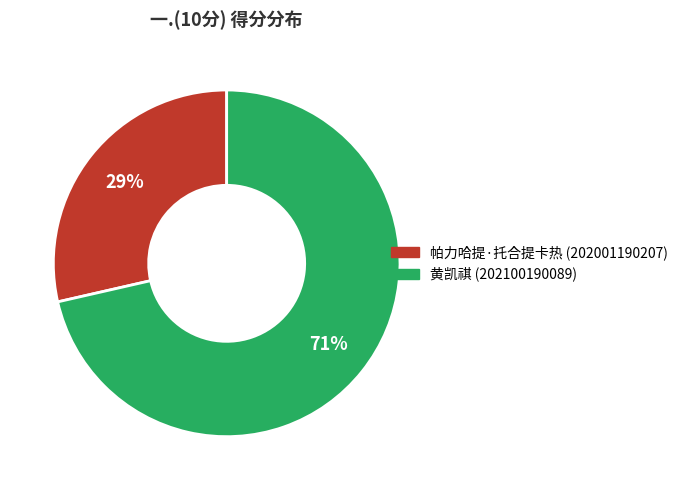

To the nearest percent, what is the average slice percentage?

50%